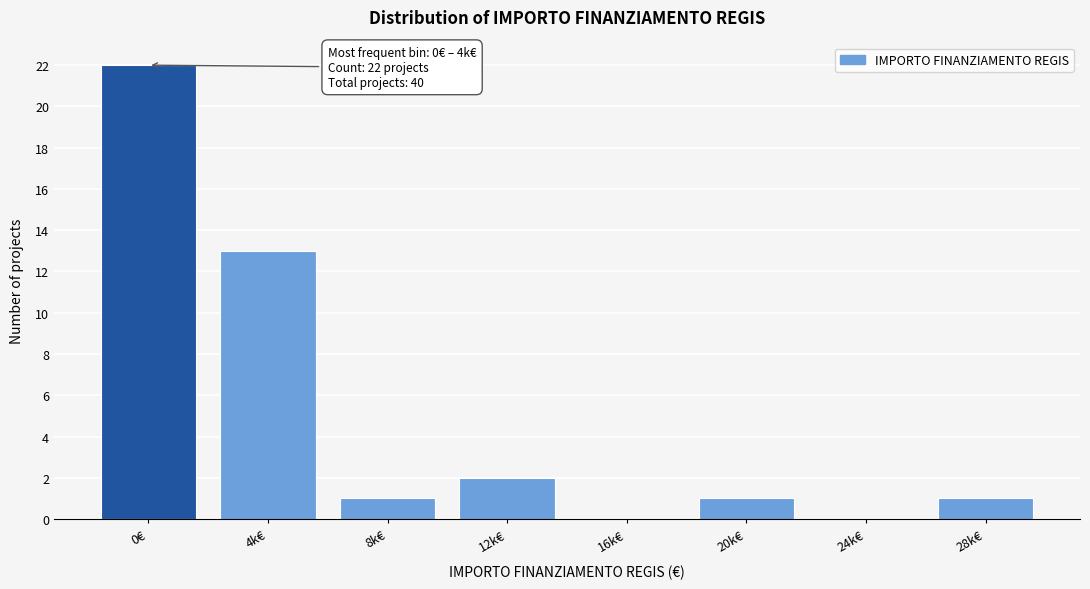

Reading right to left, transcribe all the data shown in this chart.

28k€=1	24k€=0	20k€=1	16k€=0	12k€=2	8k€=1	4k€=13	0€=22